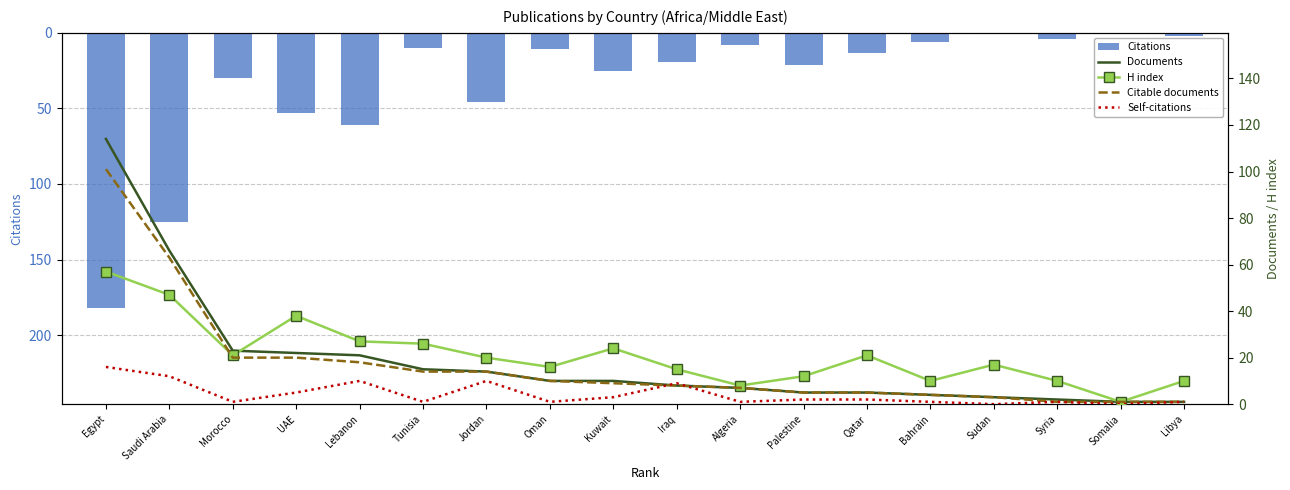

List the labels in order of H index value, smallest first.

Somalia, Algeria, Bahrain, Syria, Libya, Palestine, Iraq, Oman, Sudan, Jordan, Morocco, Qatar, Kuwait, Tunisia, Lebanon, UAE, Saudi Arabia, Egypt